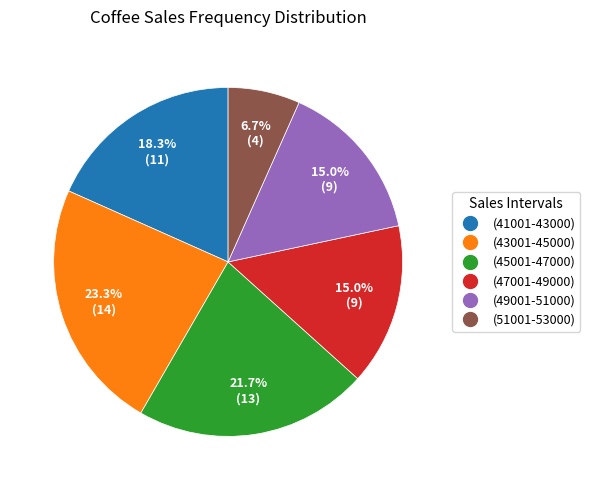

The (49001-51000) slice represents 26% of the pie. True or false?

False